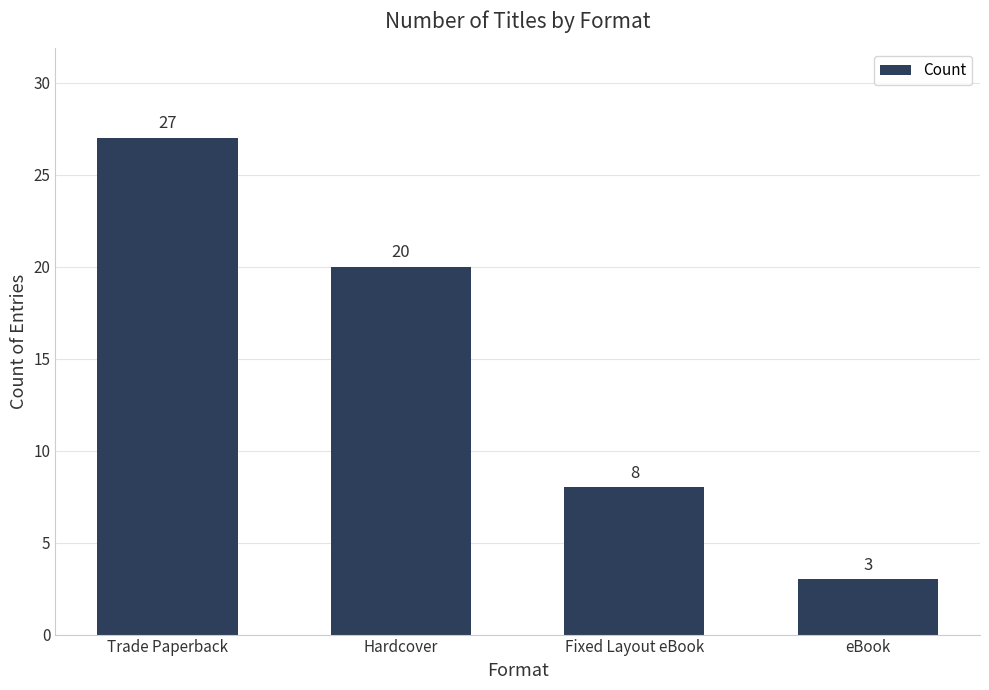

Between Fixed Layout eBook and Trade Paperback, which is larger?

Trade Paperback